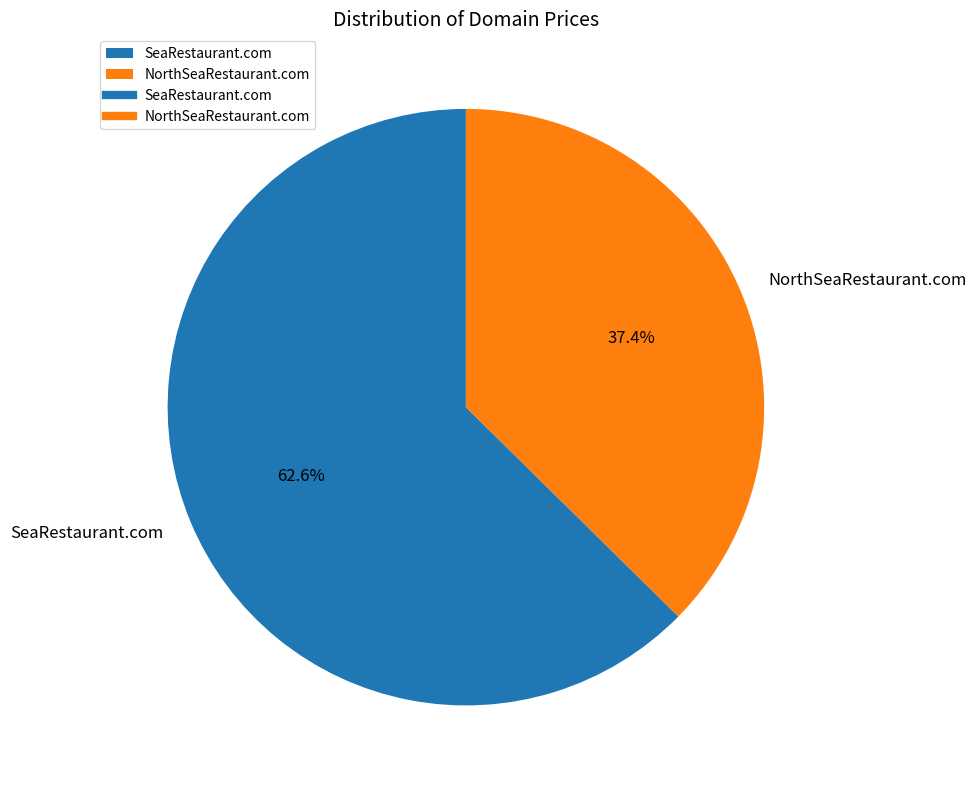

Which slice is the smallest?

NorthSeaRestaurant.com